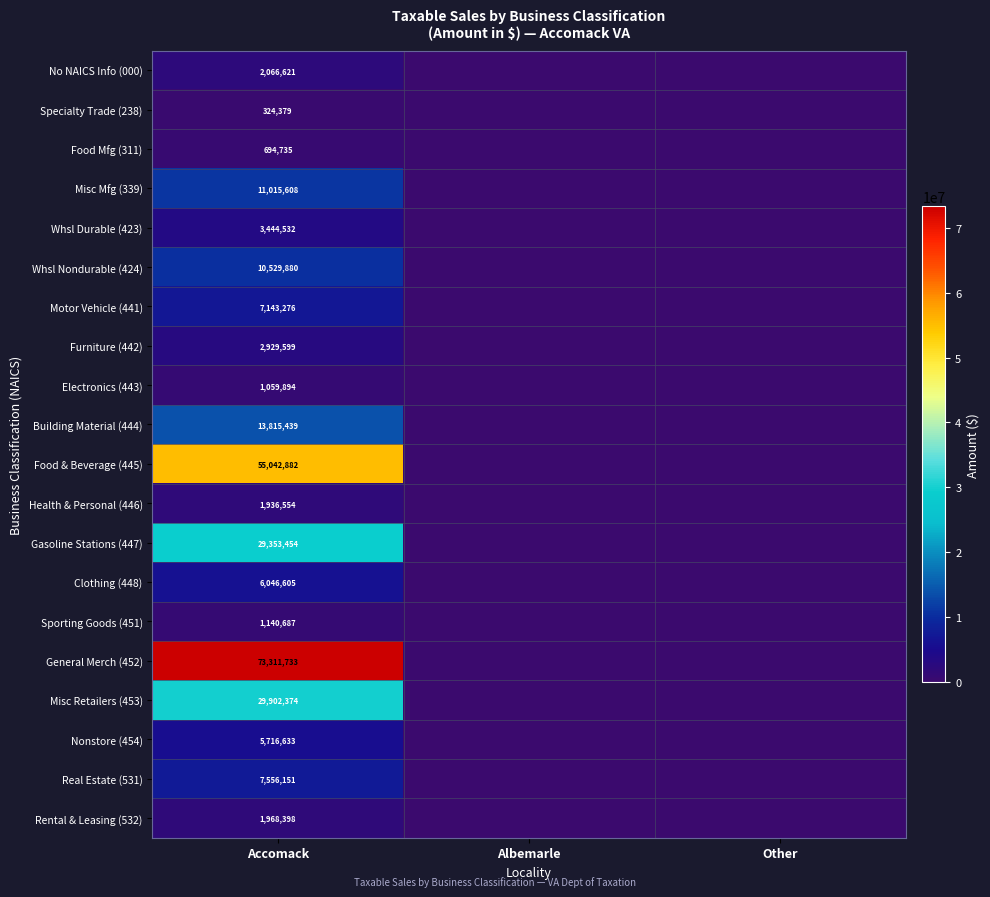

The value of Whsl Nondurable (424) at Accomack is 14122297. True or false?

False